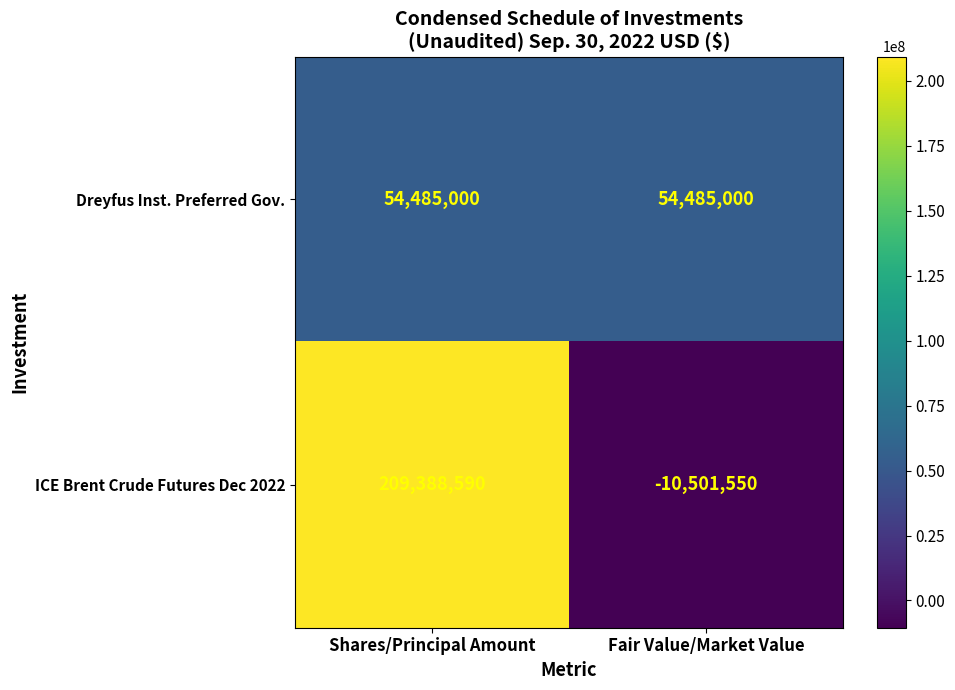

Read the ICE Brent Crude Futures Dec 2022 value at Shares/Principal Amount.

209388590